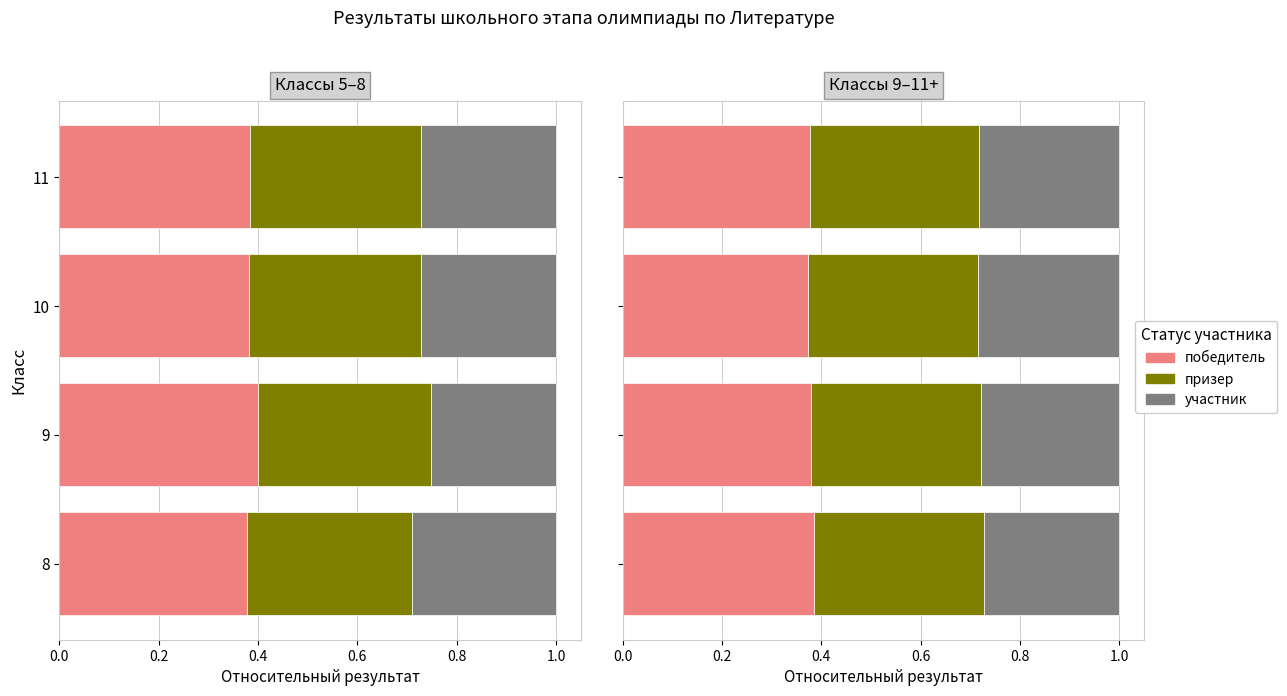

Between 8 and 9, which series saw the biggest shift?

победитель